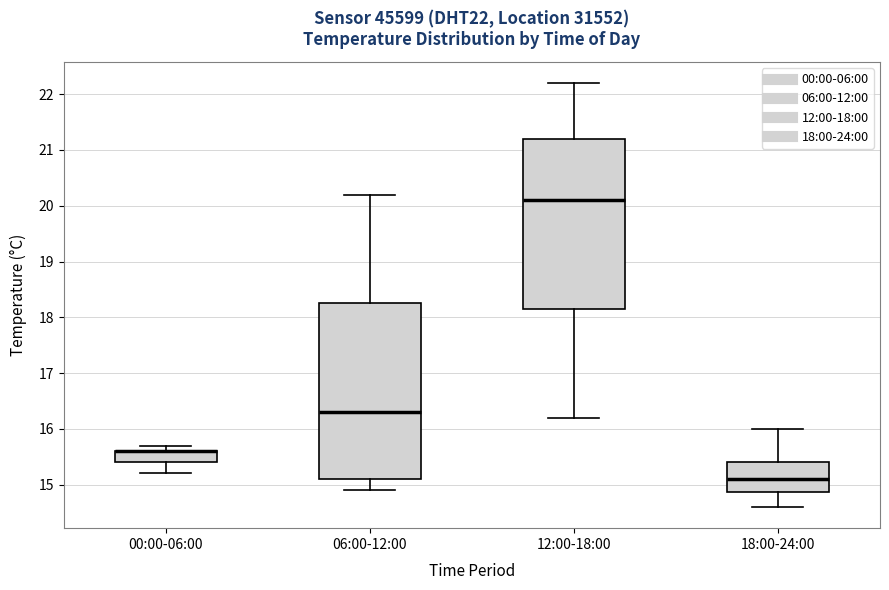

Where does the lower whisker of the box for 18:00-24:00 end on the y-axis? The values are not printed on the chart, so give them approximately, as read against the axis.

14.6